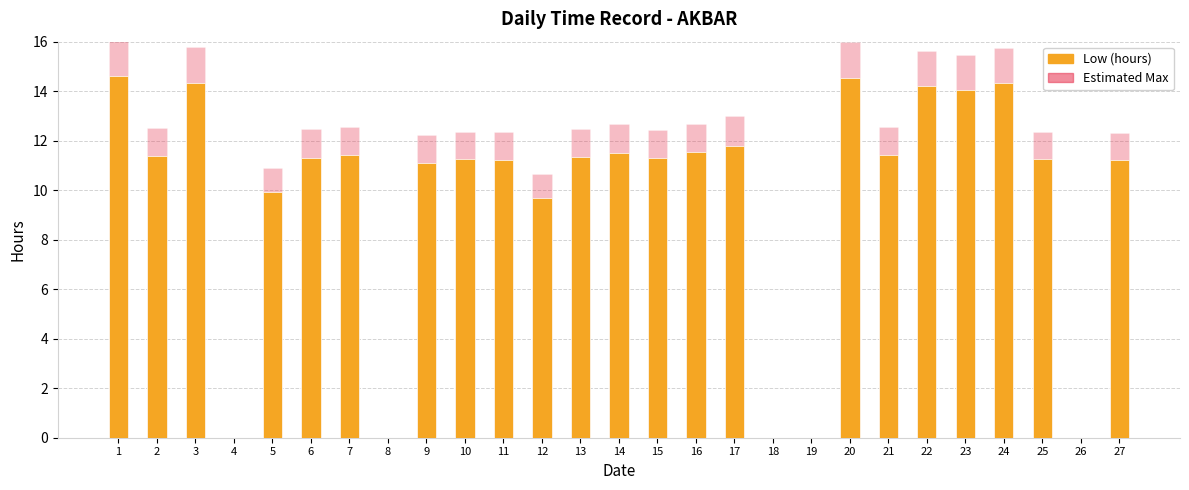

Is the value of Low (hours) at 11 greater than the value of Estimated Max at 15?

No